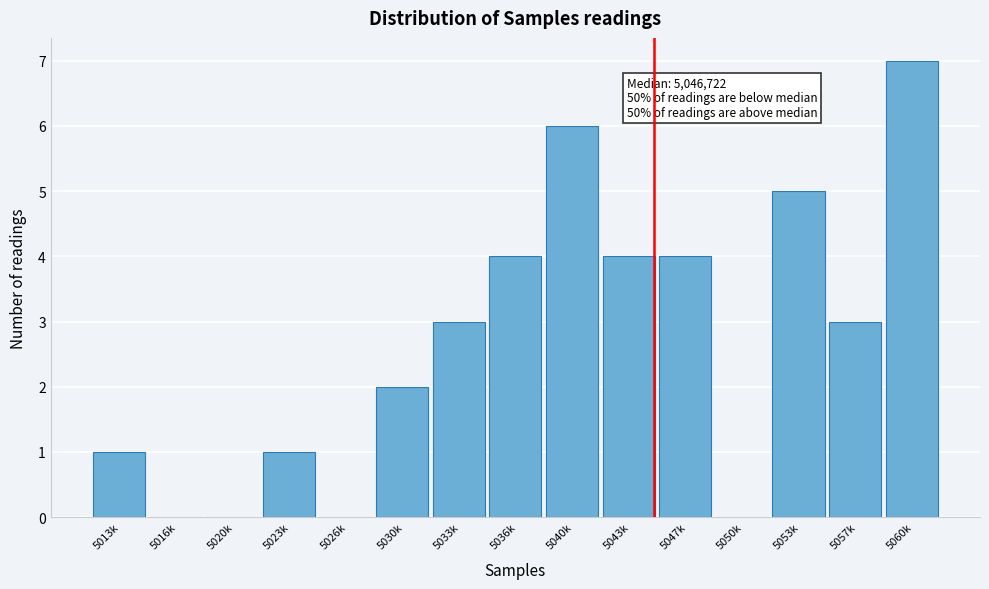

Reading right to left, extract all data points from this chart.

5060k=7	5057k=3	5053k=5	5050k=0	5047k=4	5043k=4	5040k=6	5036k=4	5033k=3	5030k=2	5026k=0	5023k=1	5020k=0	5016k=0	5013k=1